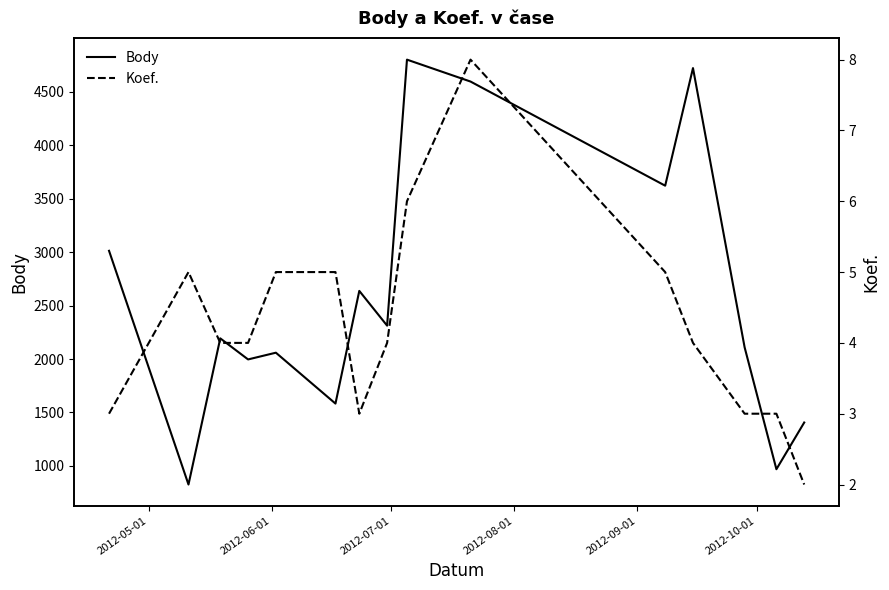

True or false: Body and Koef. cross at least once.

False